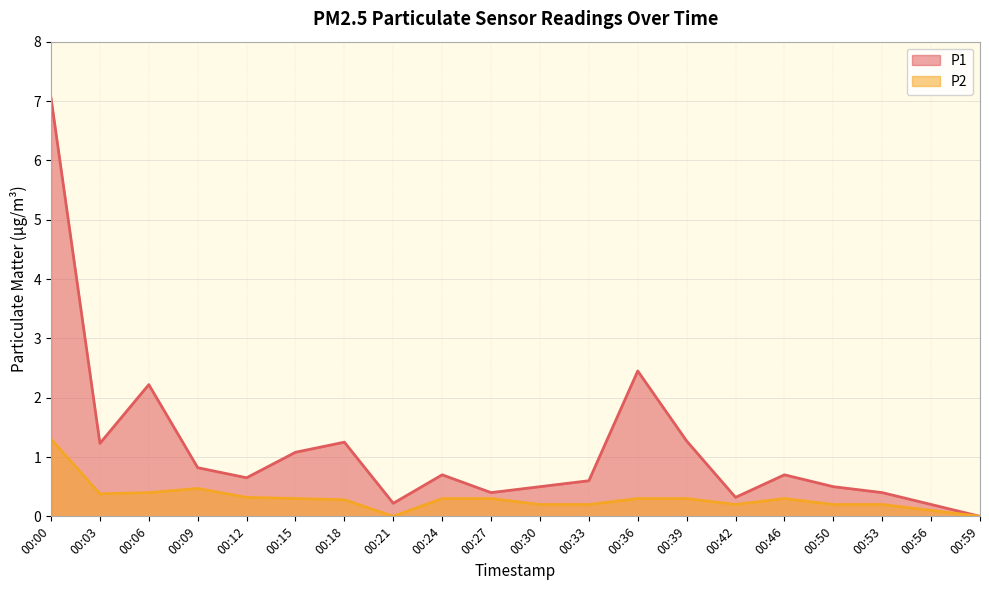

What is the value of the P1 point at the 2nd from the left?

1.2